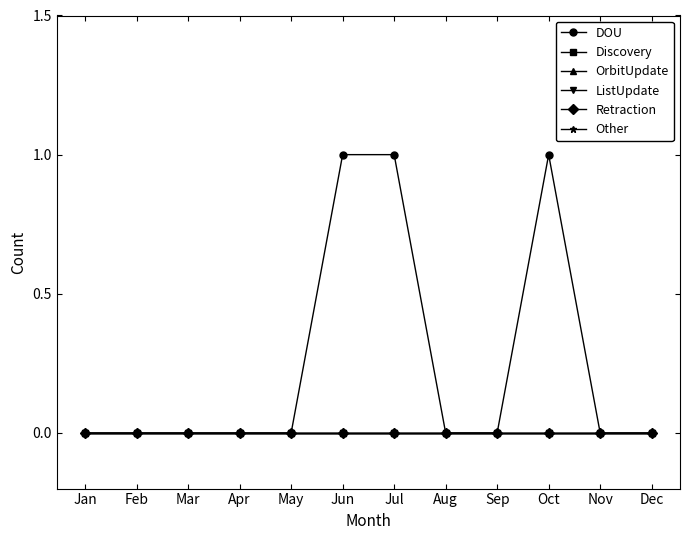

Is this an area chart (filled region under the line)?

No